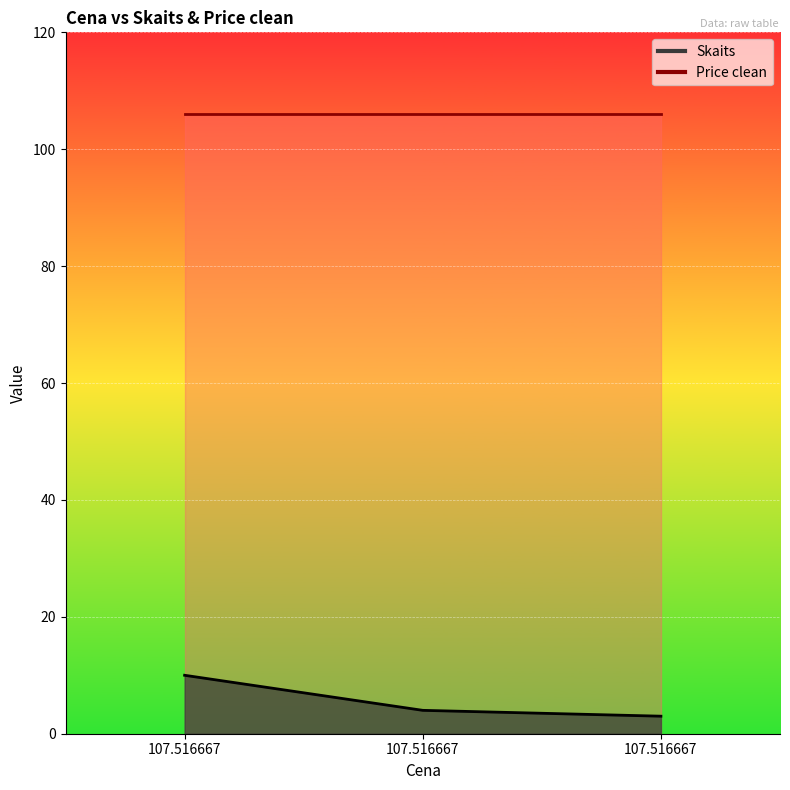

What is the difference between the maximum and minimum values?

7